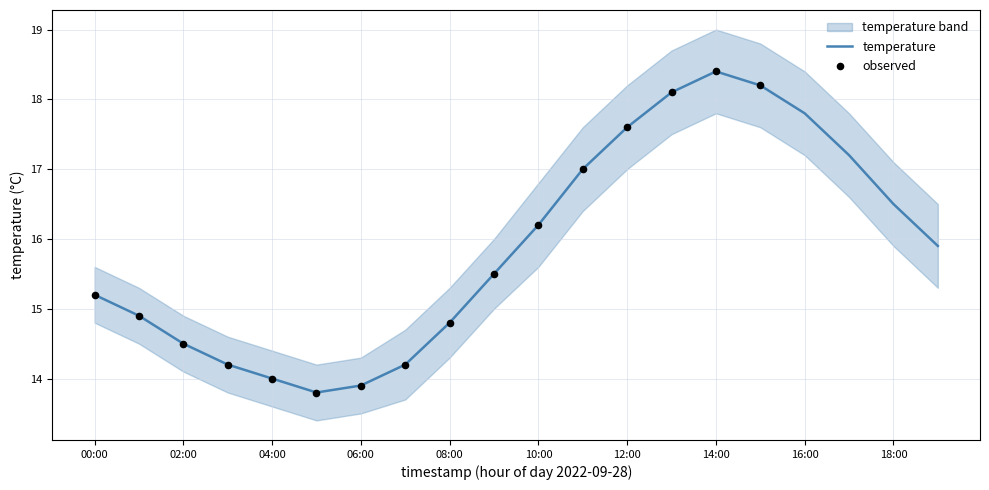

Which series reaches the minimum Y coordinate?

temperature_lower